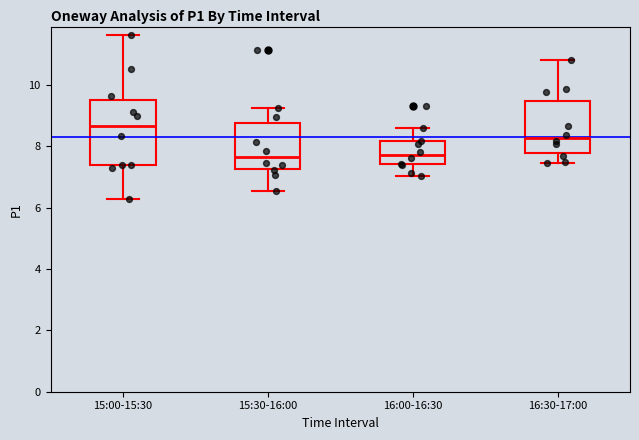

Reading left to right, read every box against the y-axis: the position of its median line, the range the box covers, and the ends of its whiskers. The values are not printed on the chart, so give them approximately, as read against the axis.

15:00-15:30: median 8.6, box 7.4 to 9.4, whiskers 6.2 to 11.6
15:30-16:00: median 7.6, box 7.2 to 8.8, whiskers 6.6 to 9.2
16:00-16:30: median 7.8, box 7.4 to 8.2, whiskers 7.0 to 8.6
16:30-17:00: median 8.2, box 7.8 to 9.4, whiskers 7.4 to 10.8